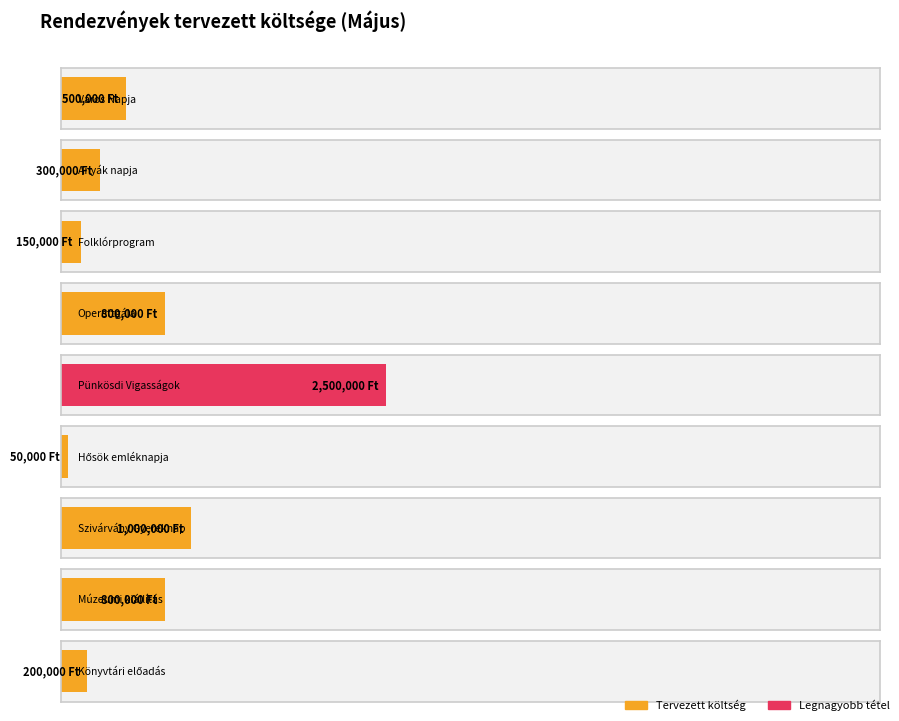

What is the ratio of the value at Operettgála to the value at Könyvtári előadás?

4.0